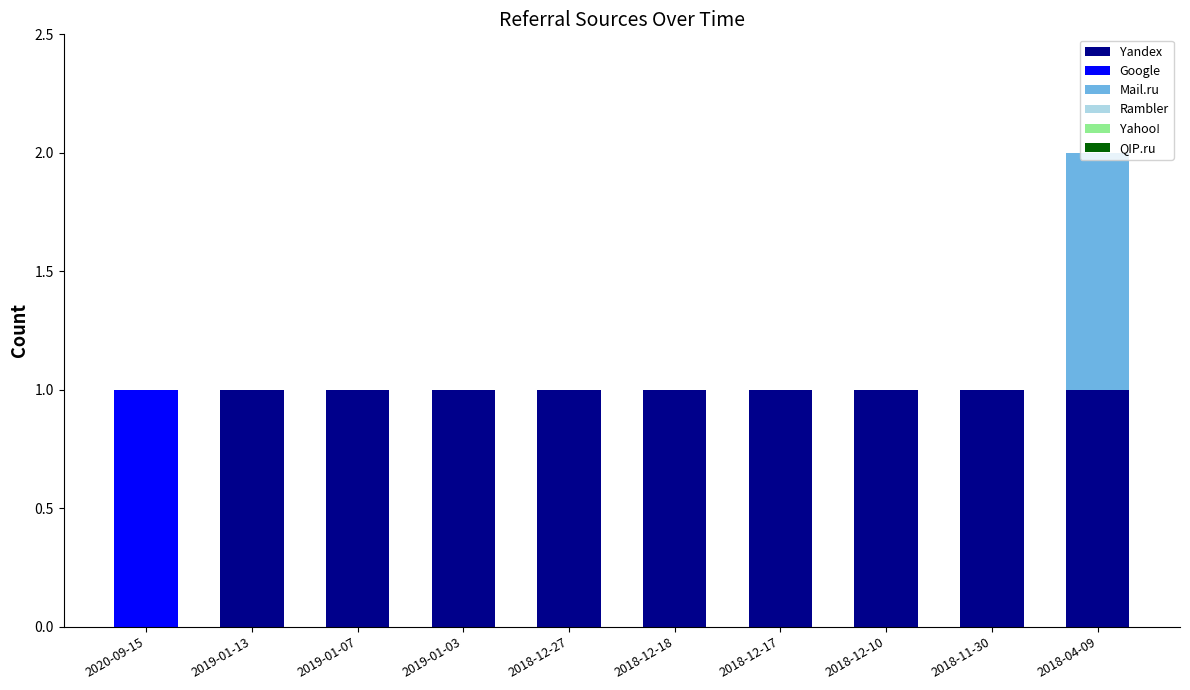

Count the number of data series in this chart.

3